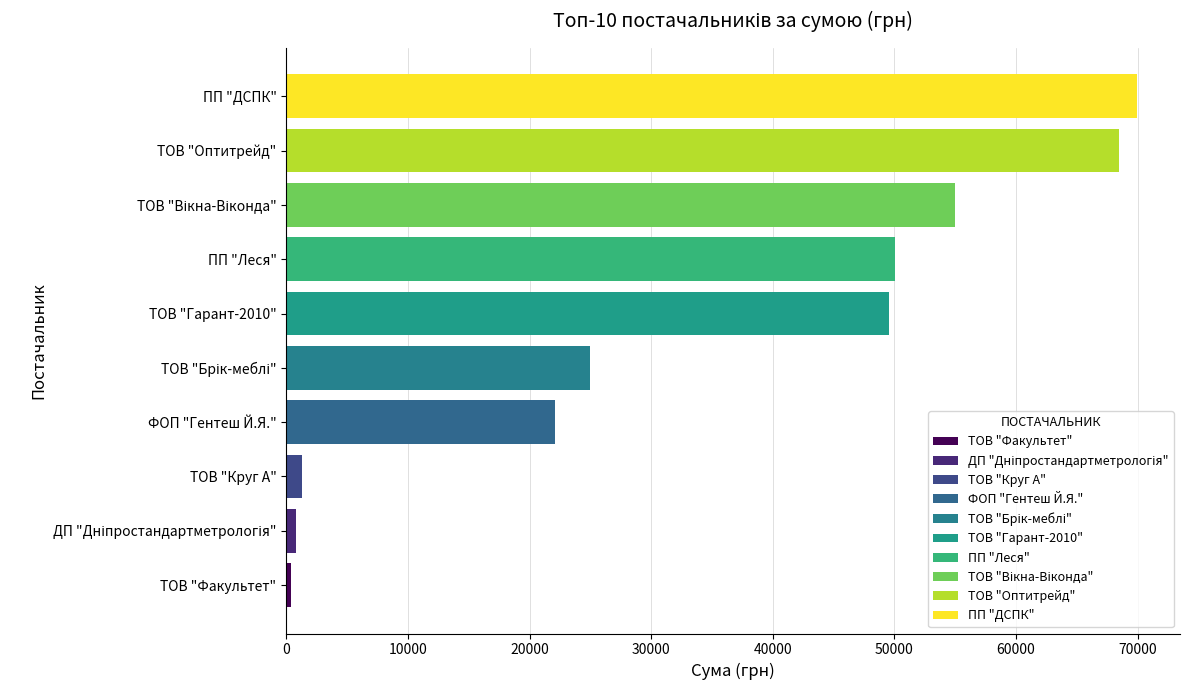

Reading bottom to top, what are all the values shown in this chart?

415.0	785.9	1313.7	22099.5	25000.0	49545.8	50068.8	55000.0	68477.7	69984.0